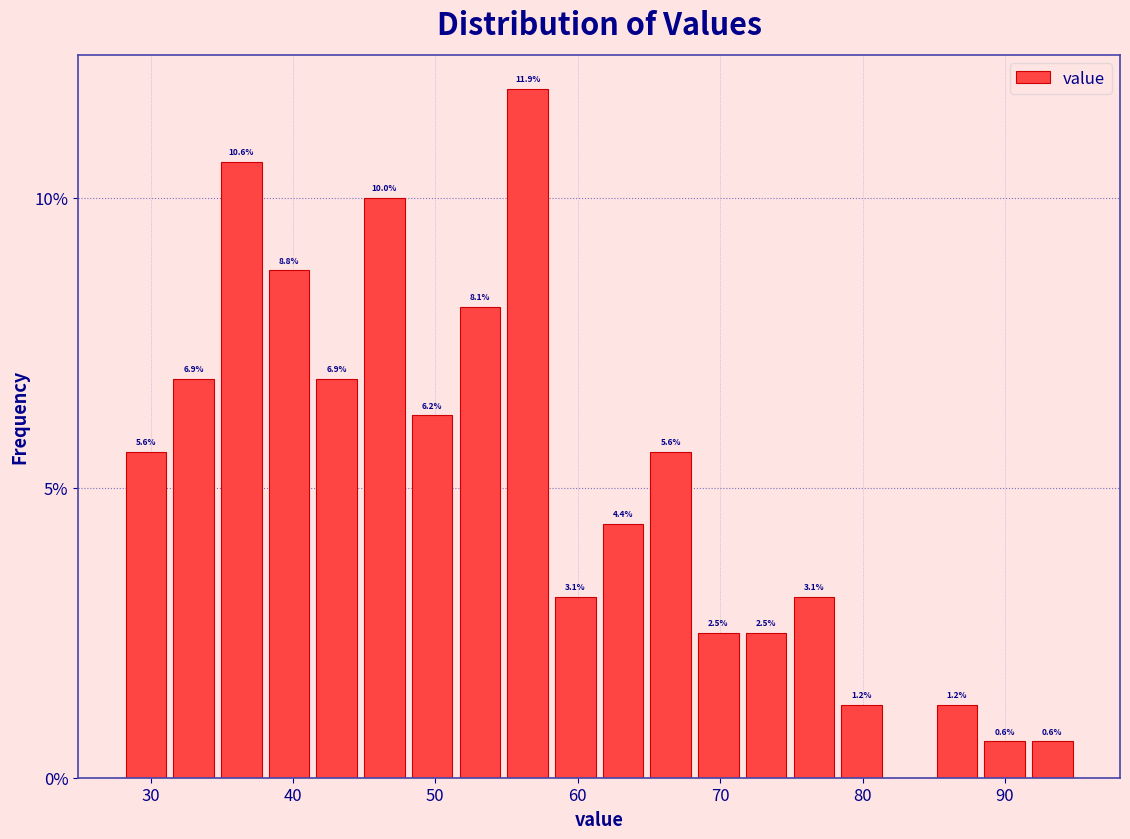

Around what value on the x-axis is the tallest bar? Give the approximate position of its centre, as read against the axis.

56